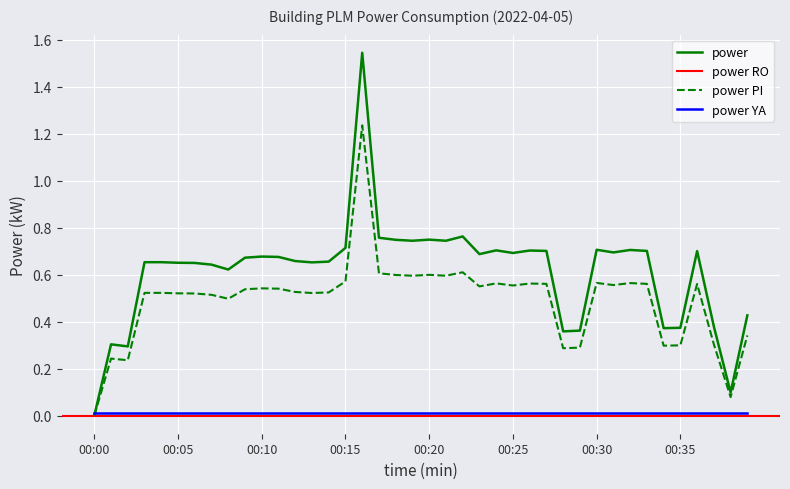

True or false: the data shows 1.0 at 00:36.

False